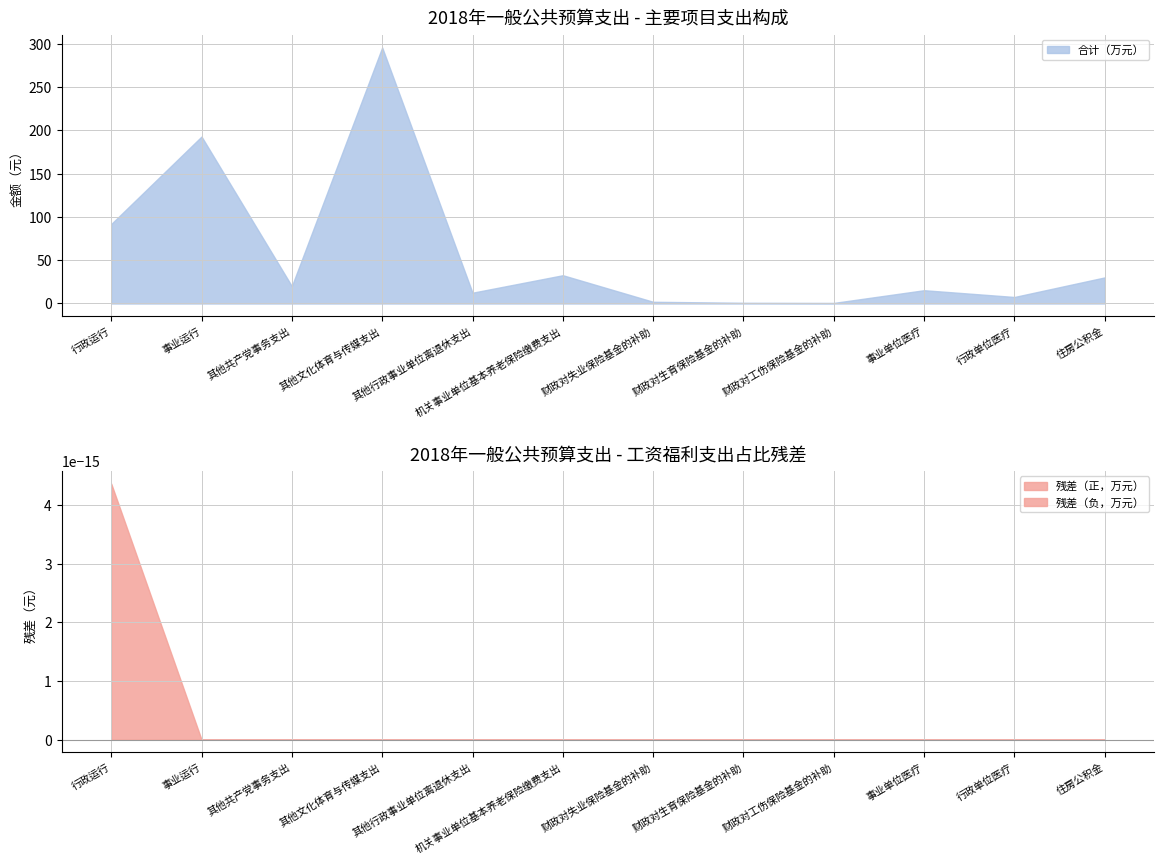

What is the approximate value of 合计（万元） at 其他文化体育与传媒支出?

295.8